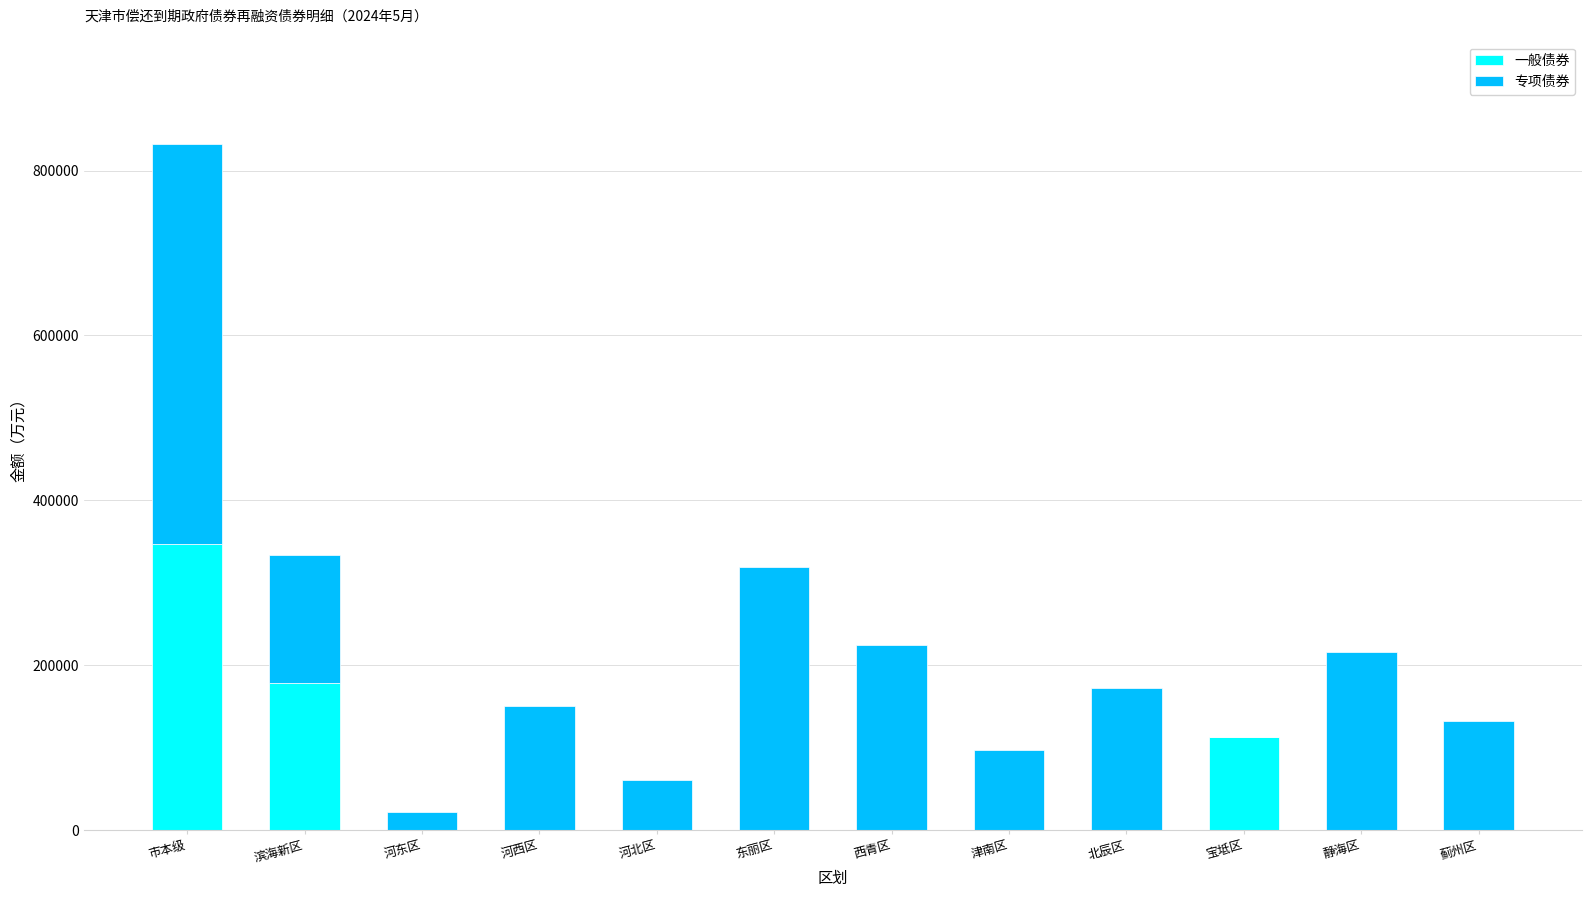

The 一般债券 series shows -148106 at 津南区. True or false?

False